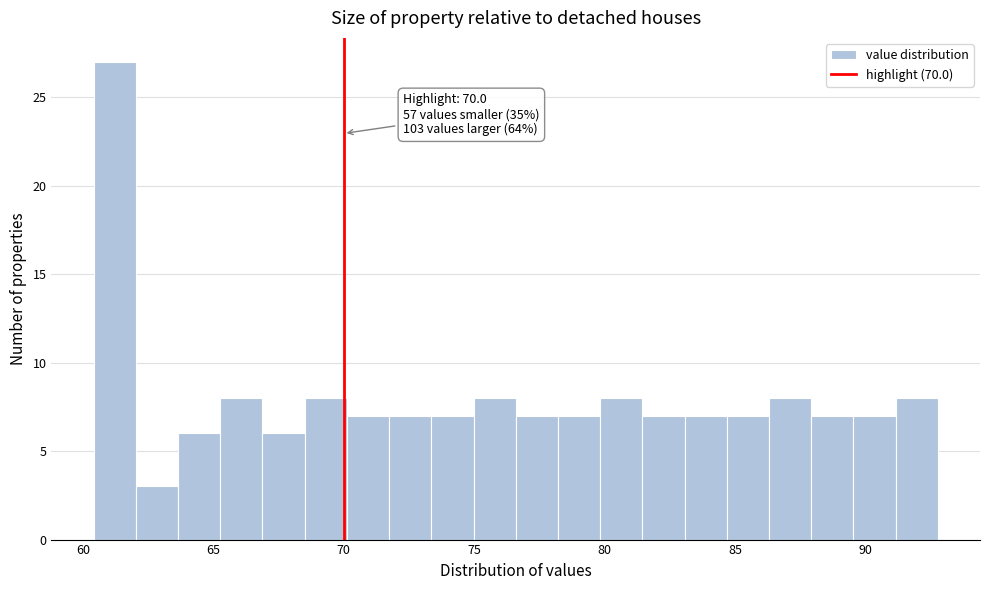

Read against the x-axis, roughly where is the centre of the tallest bar?

61.0